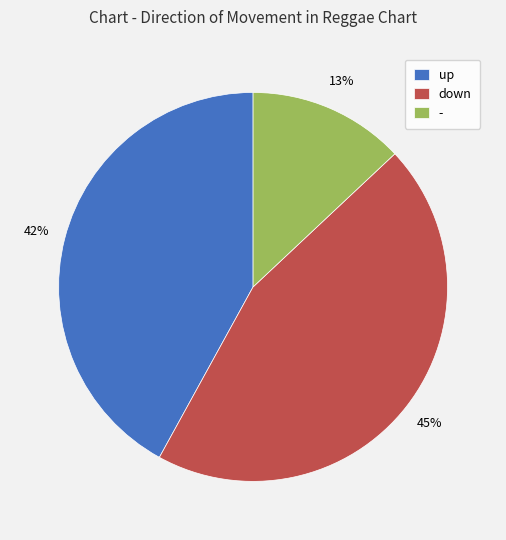

Does any single category account for the majority?

No